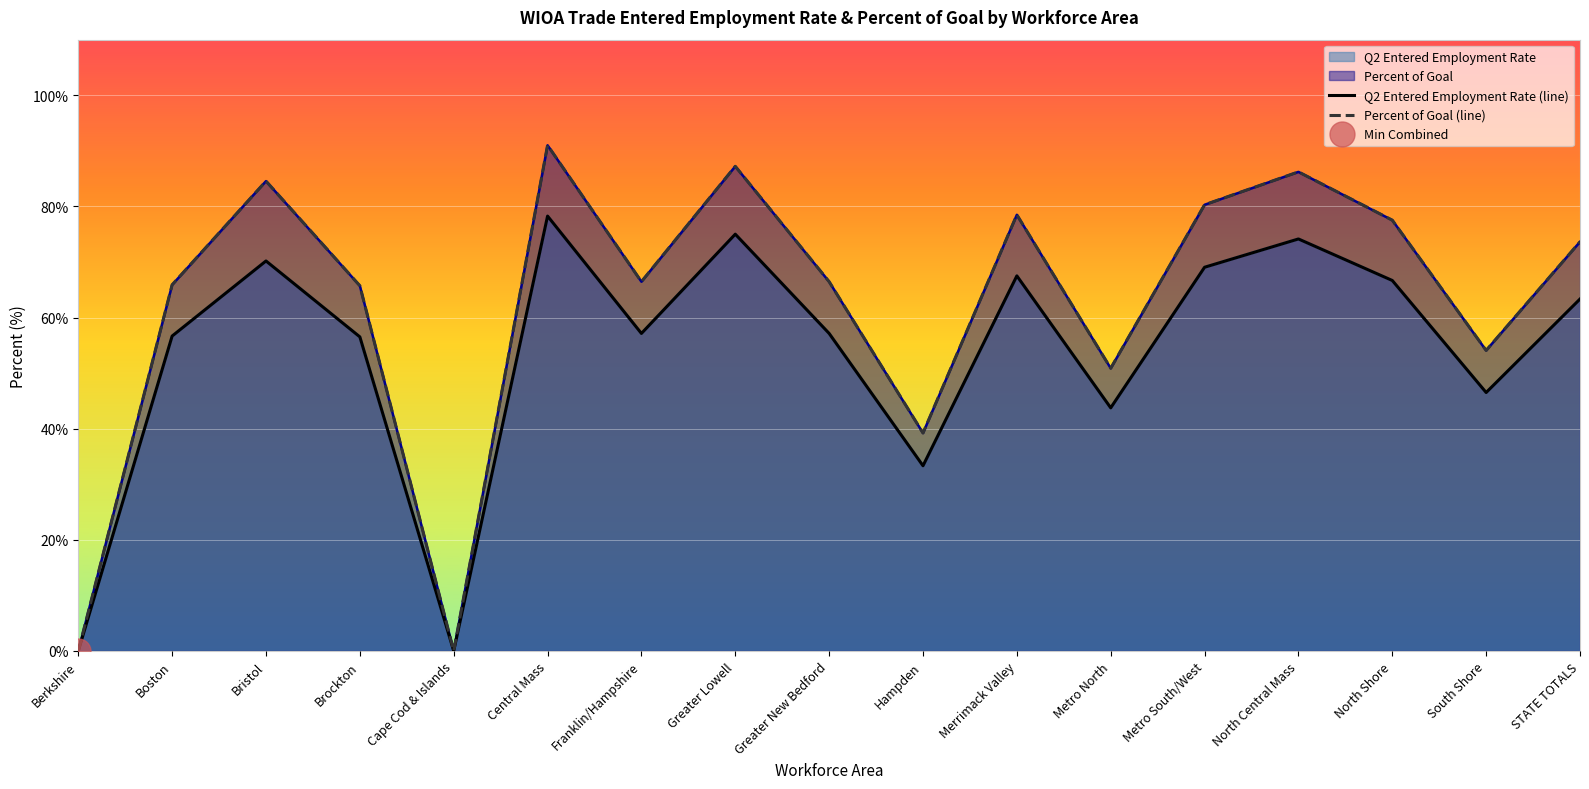

What is the value of the Percent of Goal (line) point at the 6th from the left?

91.0